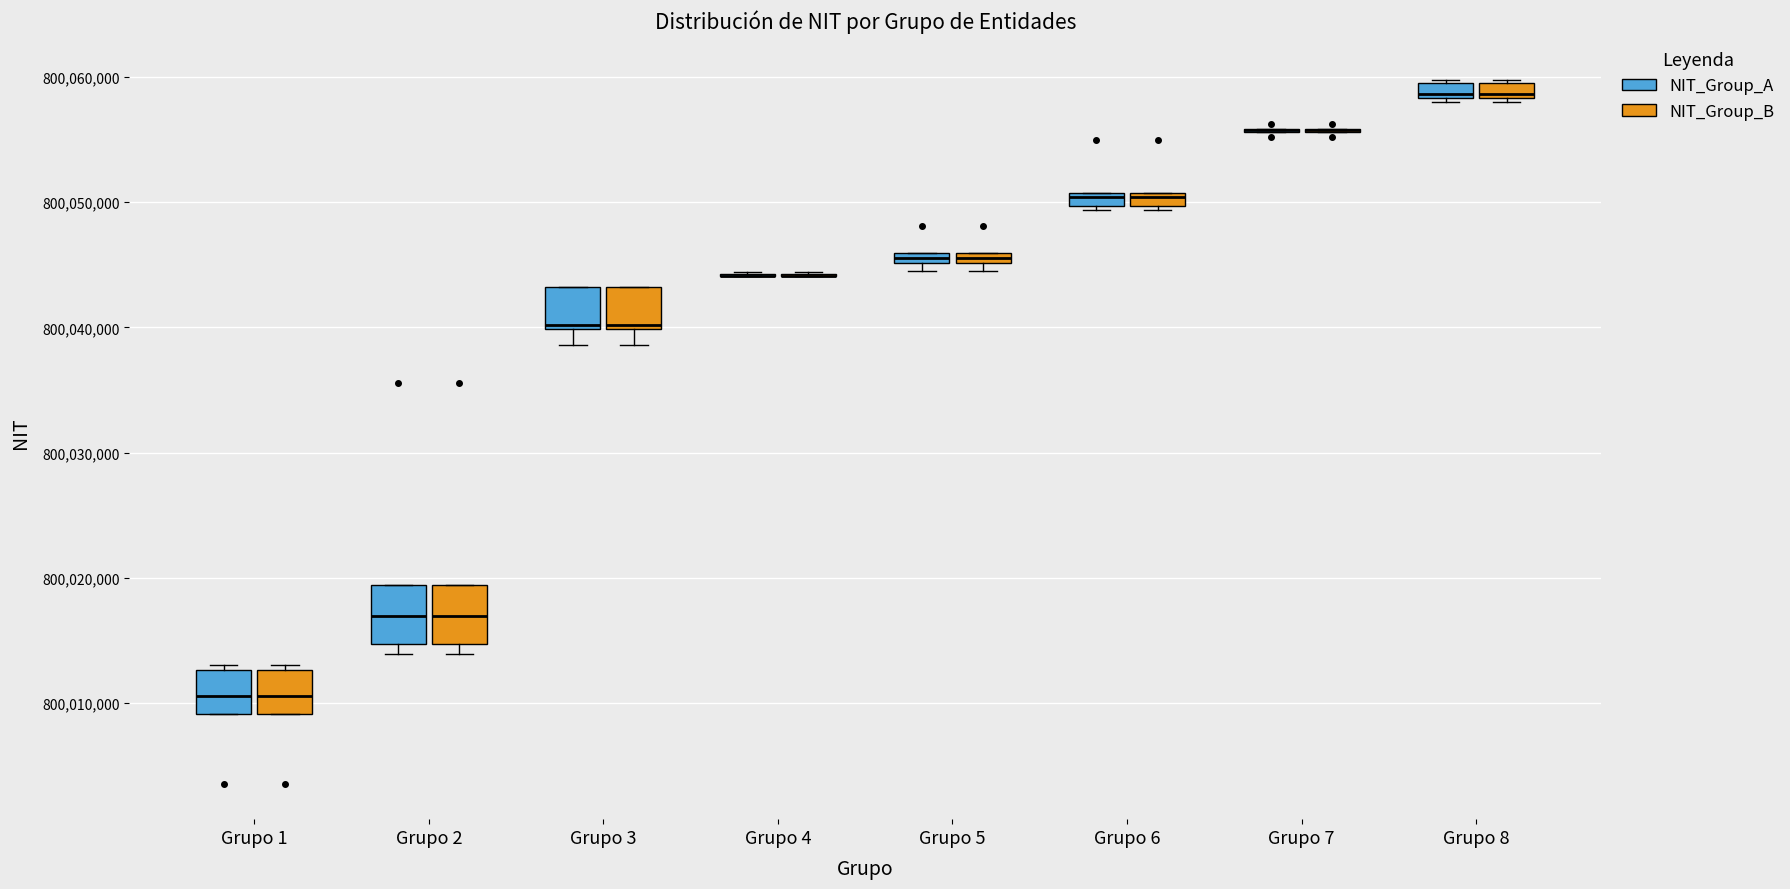

Where is the lower edge of the box for Grupo 8 (NIT_Group_A) on the y-axis? The values are not printed on the chart, so give them approximately, as read against the axis.

800058000